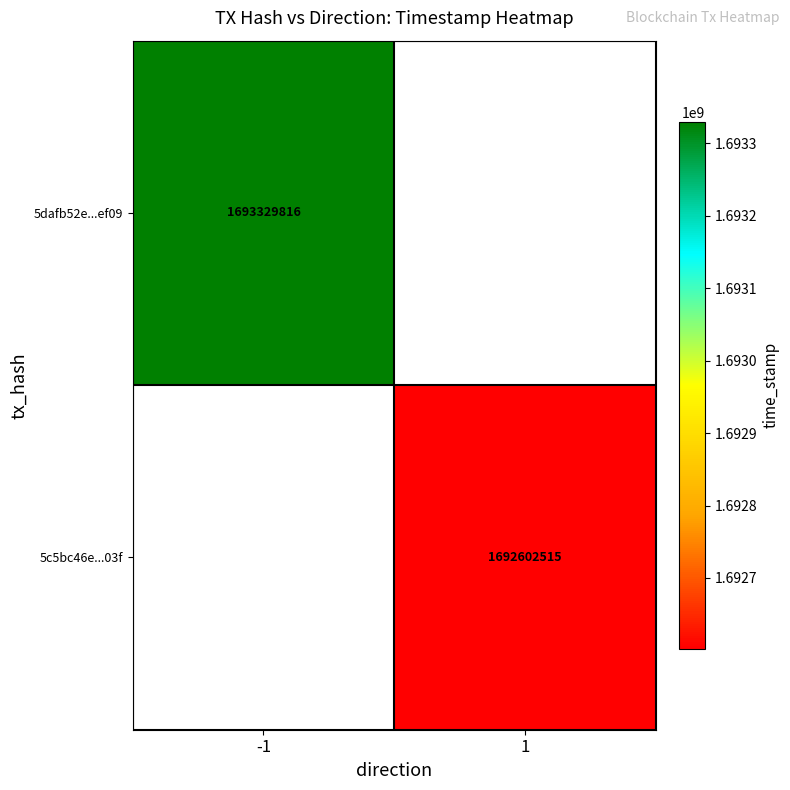

The 5dafb52e...ef09 series shows 1693329816 at -1. True or false?

True